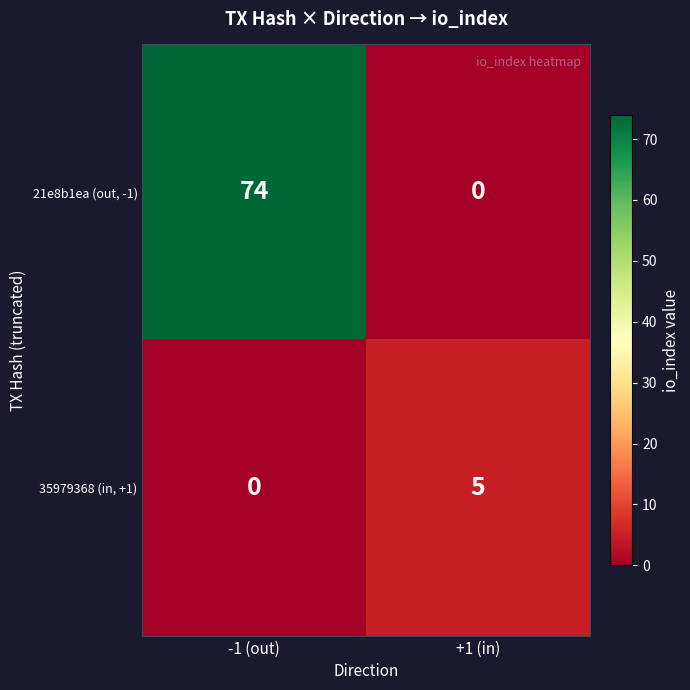

Is the value of 21e8b1ea (out, -1) at +1 (in) greater than the value of 35979368 (in, +1) at +1 (in)?

No